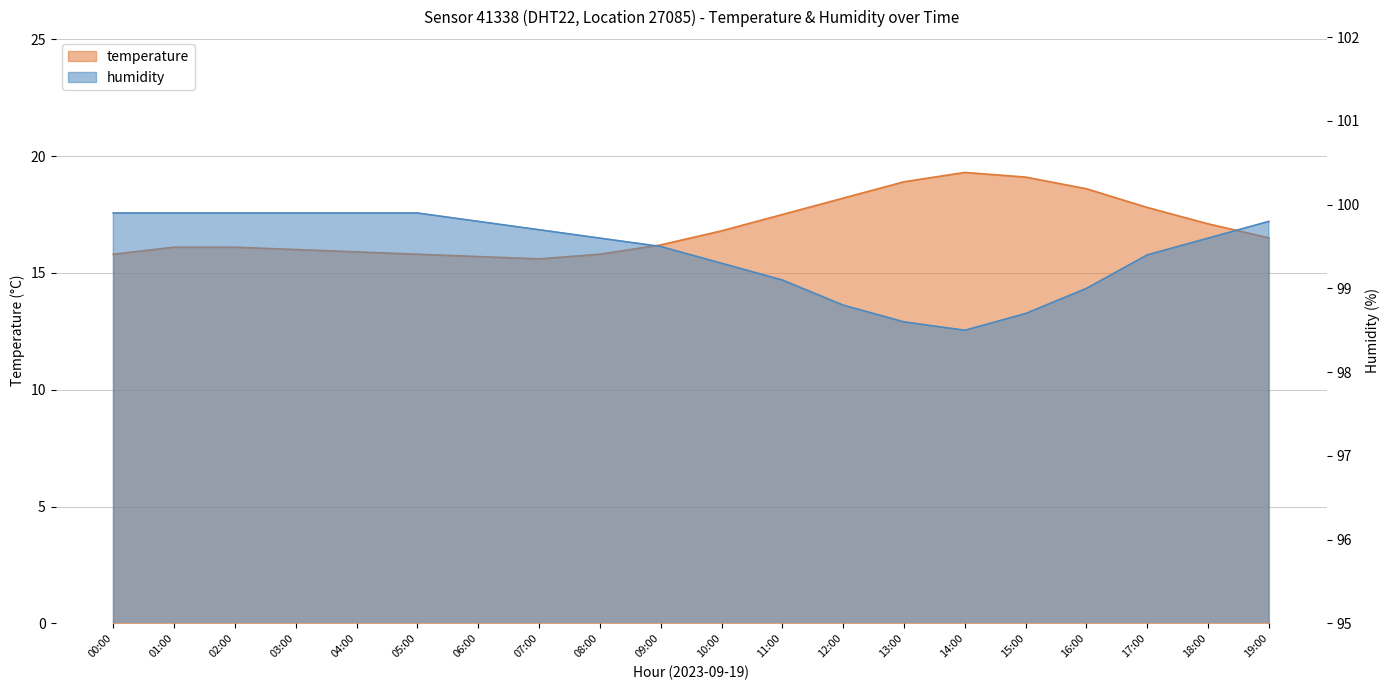

What is the label of the 12th point from the right?

08:00